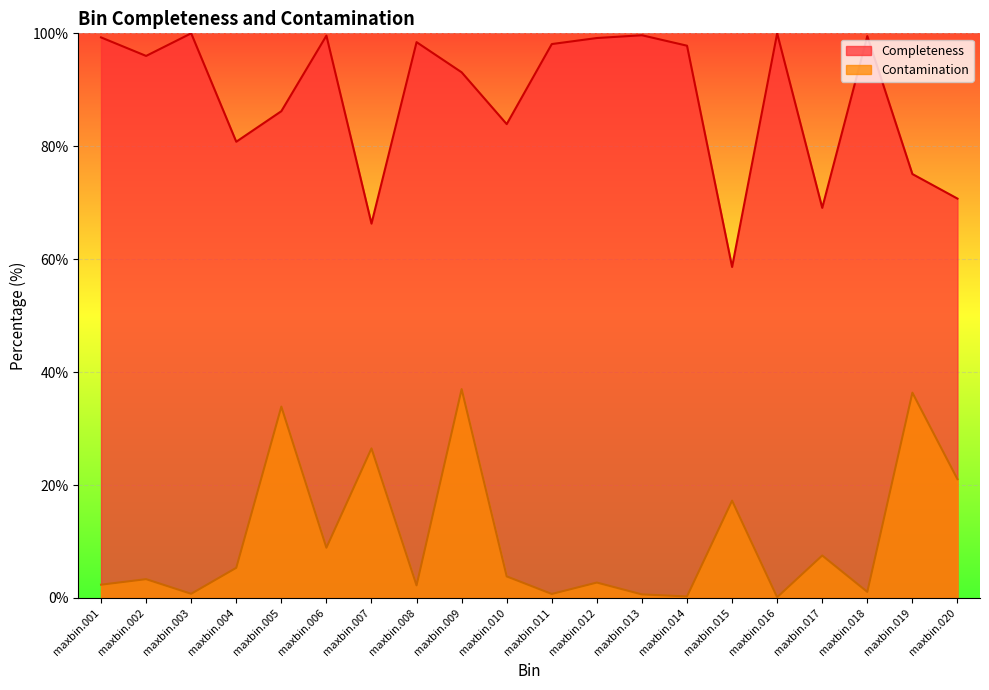

What is the sum of all Contamination values?

211.8